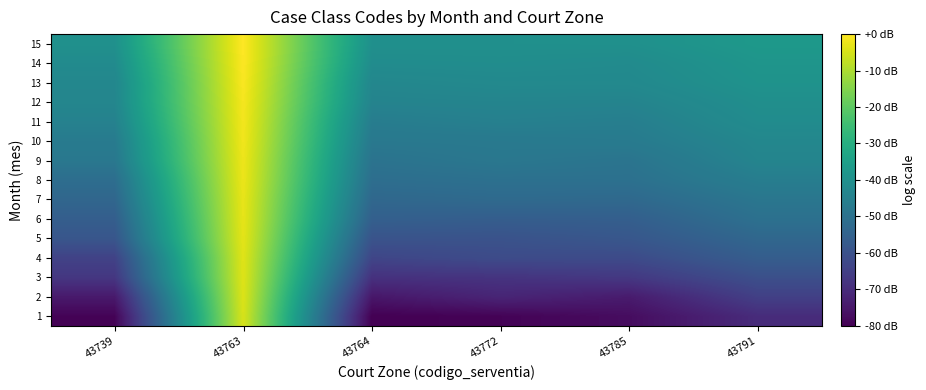

How many categories are shown in the chart?

6